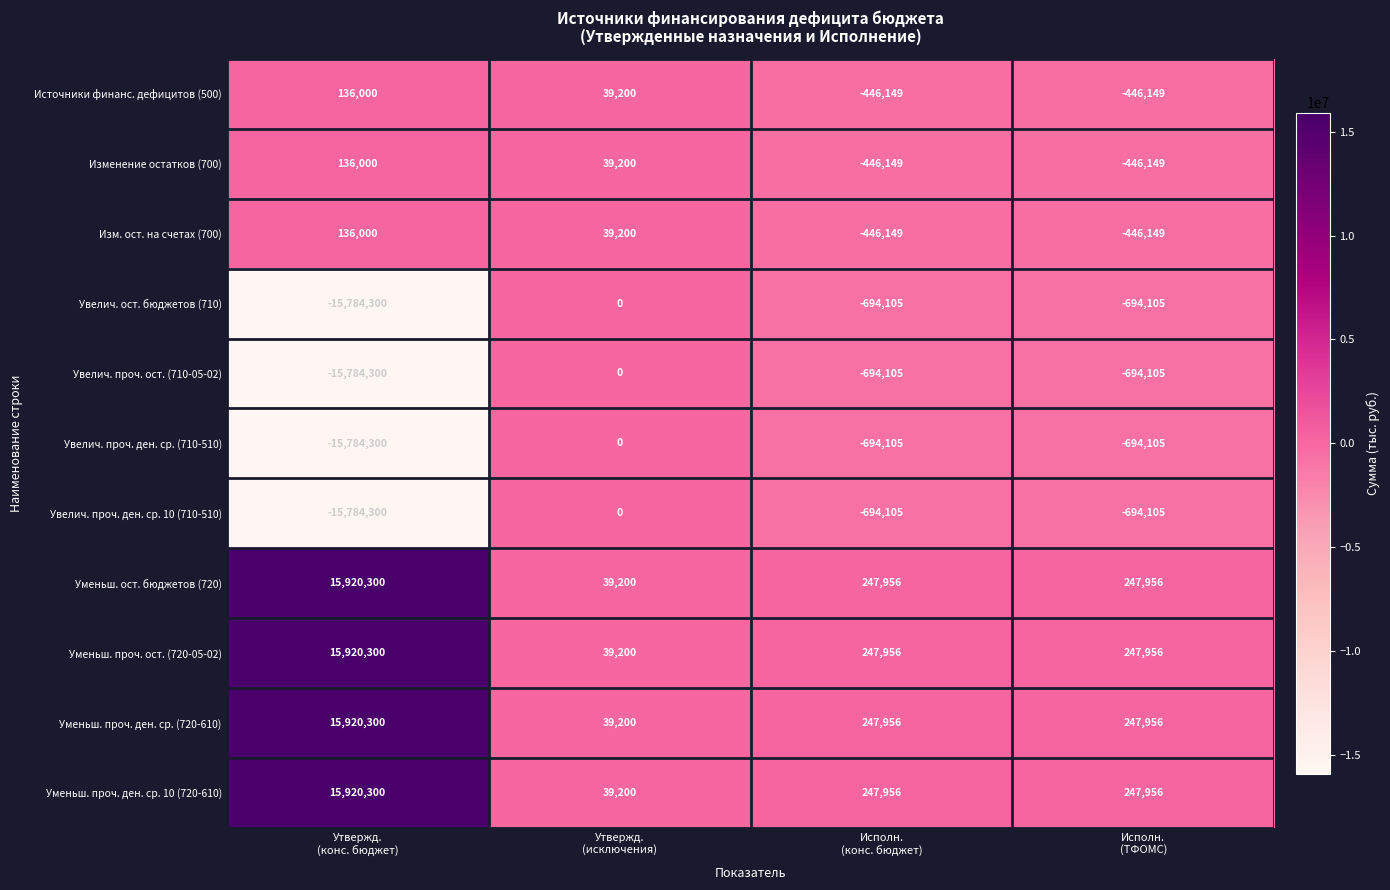

How many values in the Увелич. проч. ден. ср. (710-510) series are below -694105?

1